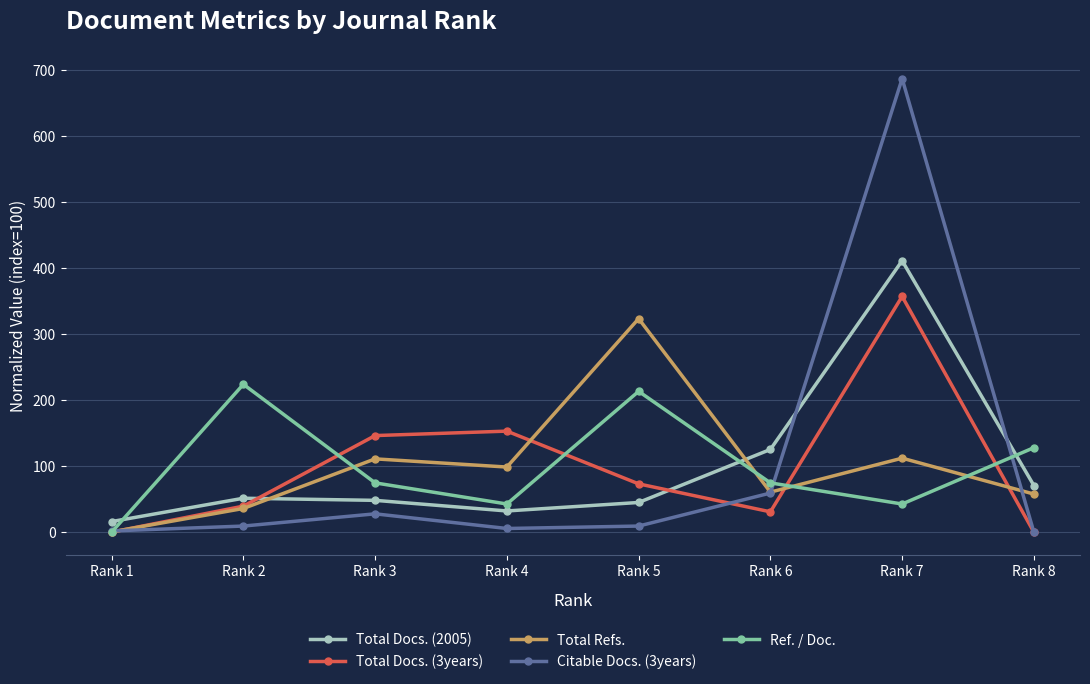

True or false: Total Docs. (2005) and Total Docs. (3years) cross at least once.

True